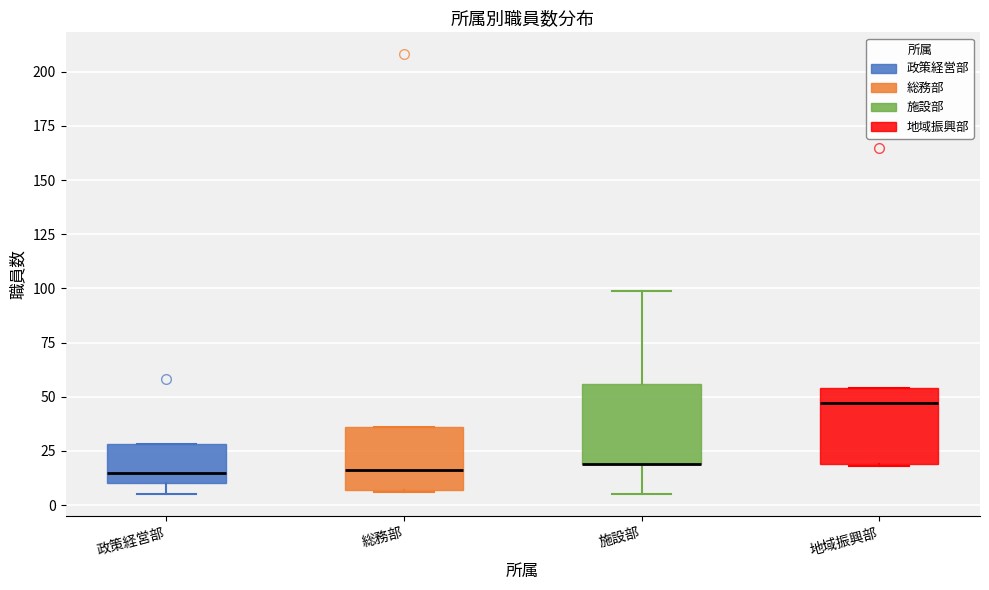

Reading left to right, transcribe this box plot: for each box, give where its median line is, the range the box spans, and where its two whiskers end, as read against the y-axis. The values are not printed on the chart, so give them approximately, as read against the axis.

政策経営部: median 15, box 10 to 30, whiskers 5 to 30
総務部: median 15, box 5 to 35, whiskers 5 to 35
施設部: median 20 (drawn on the box's lower edge), box 20 to 55, whiskers 5 to 100
地域振興部: median 45, box 20 to 55, whiskers 20 to 55